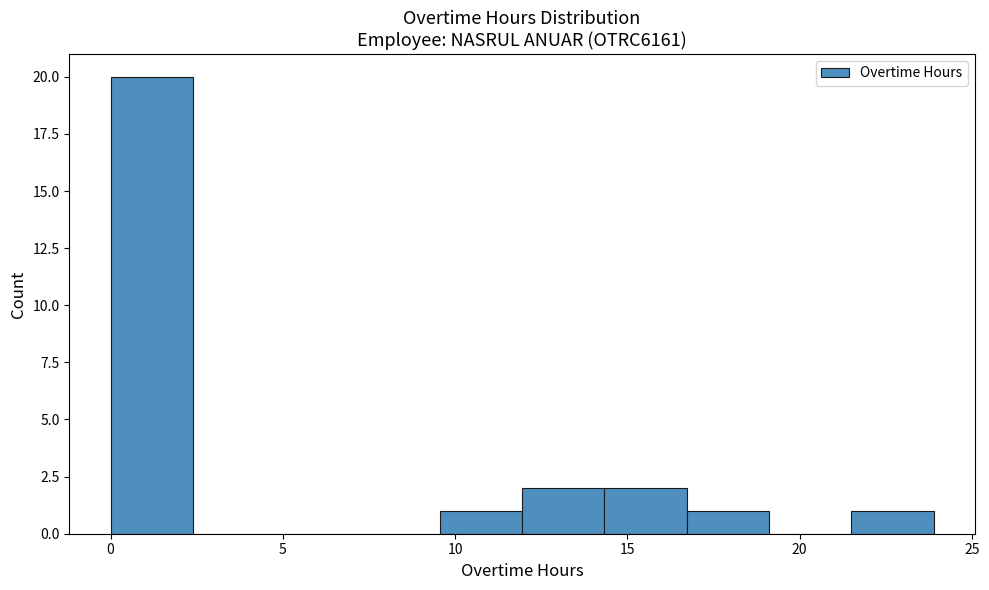

Which range on the x-axis has the tallest bar?

0.0 to 2.5